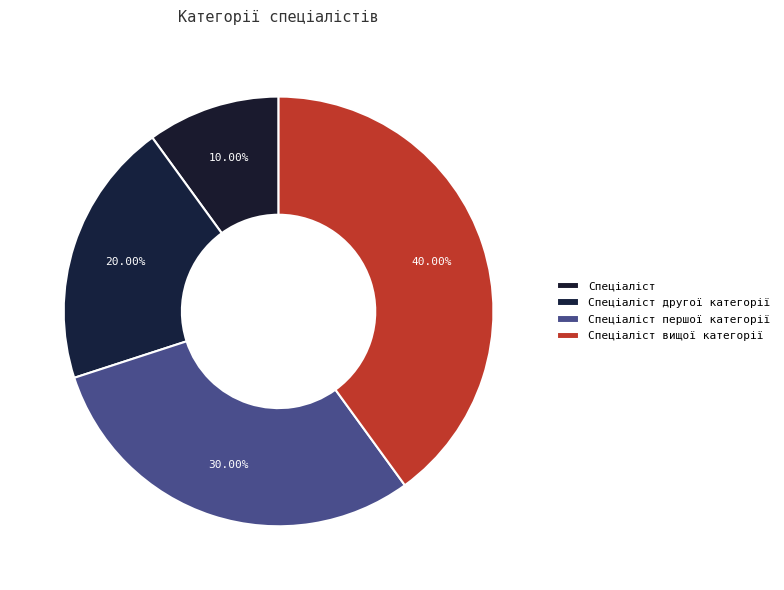

How many slices are in this pie chart?

4